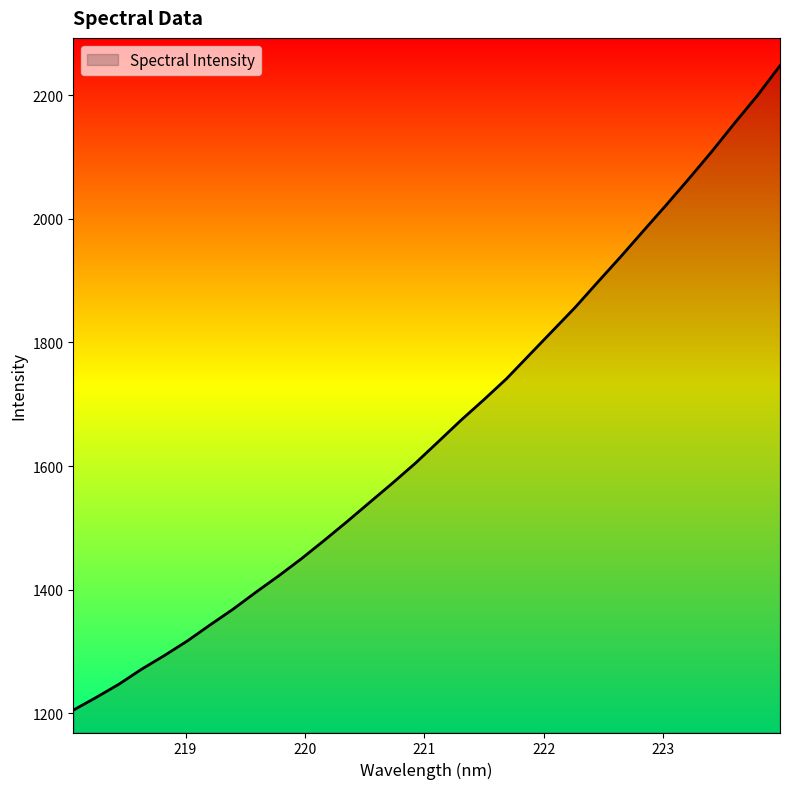

What is the minimum value shown in the chart?

1205.1